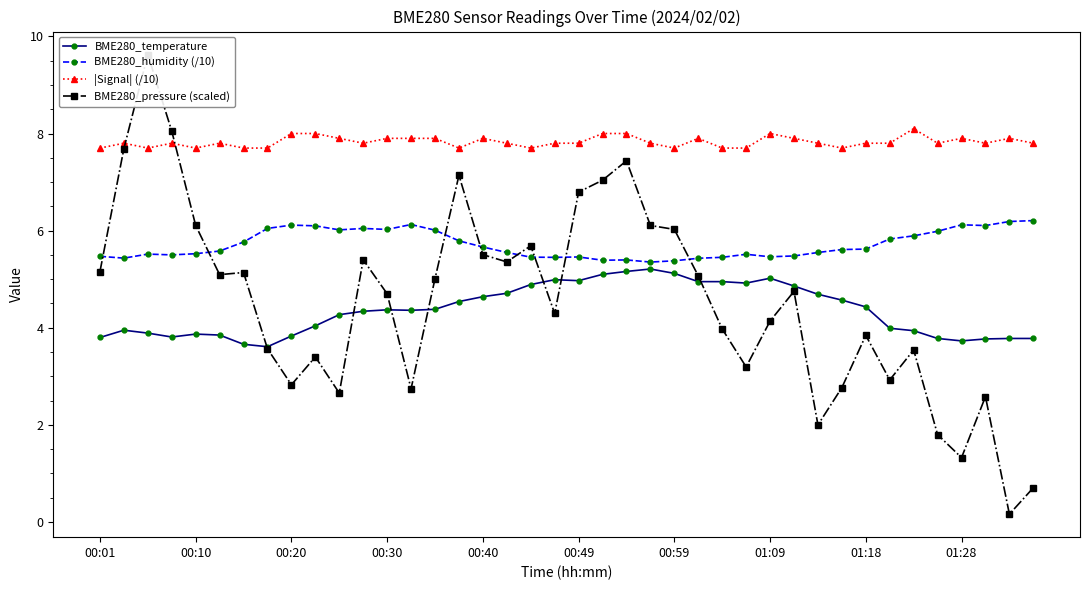

How many lines are shown in the chart?

4